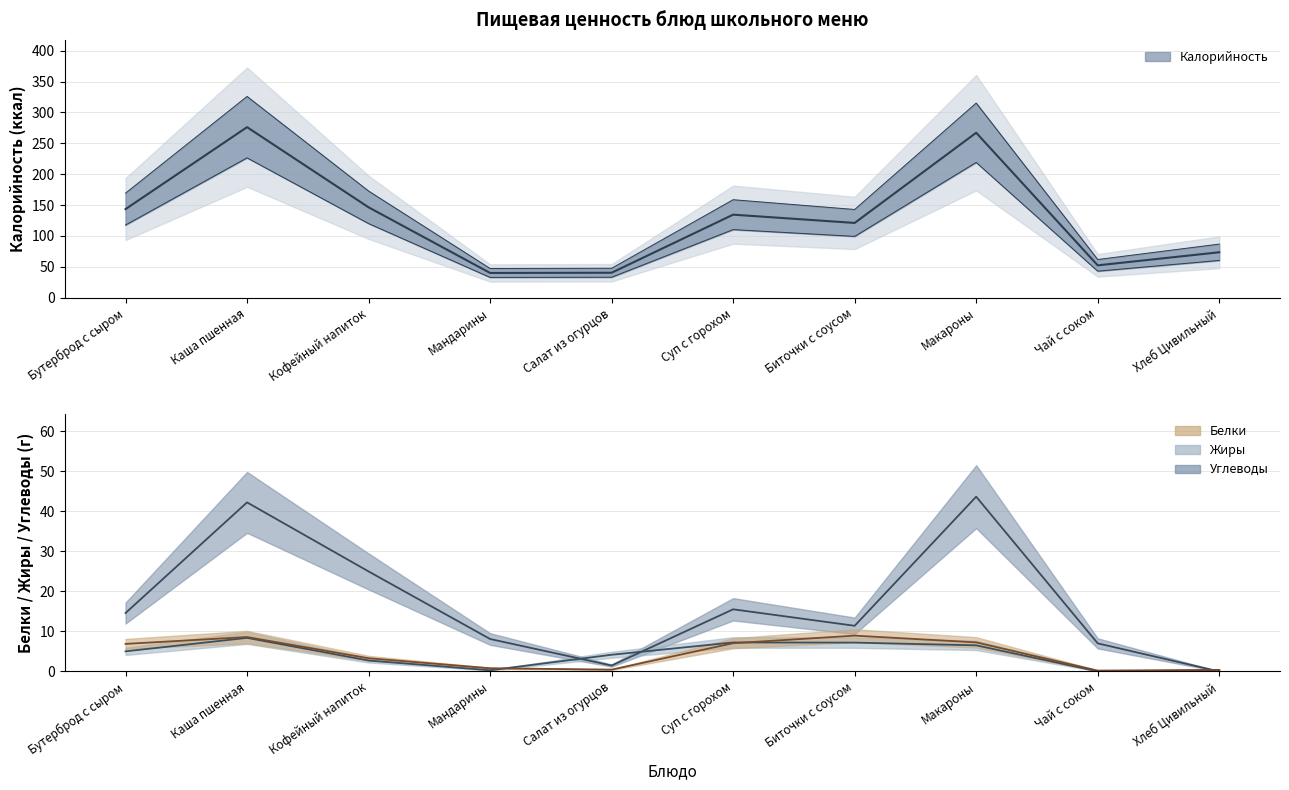

What value does the Калорийность series have at Мандарины?

32.8